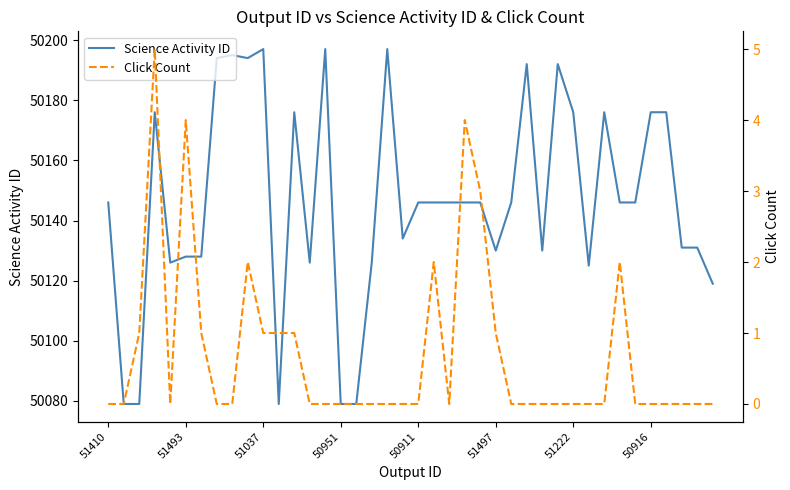

What is the value of the Science Activity ID point at the 12th from the left?

50079